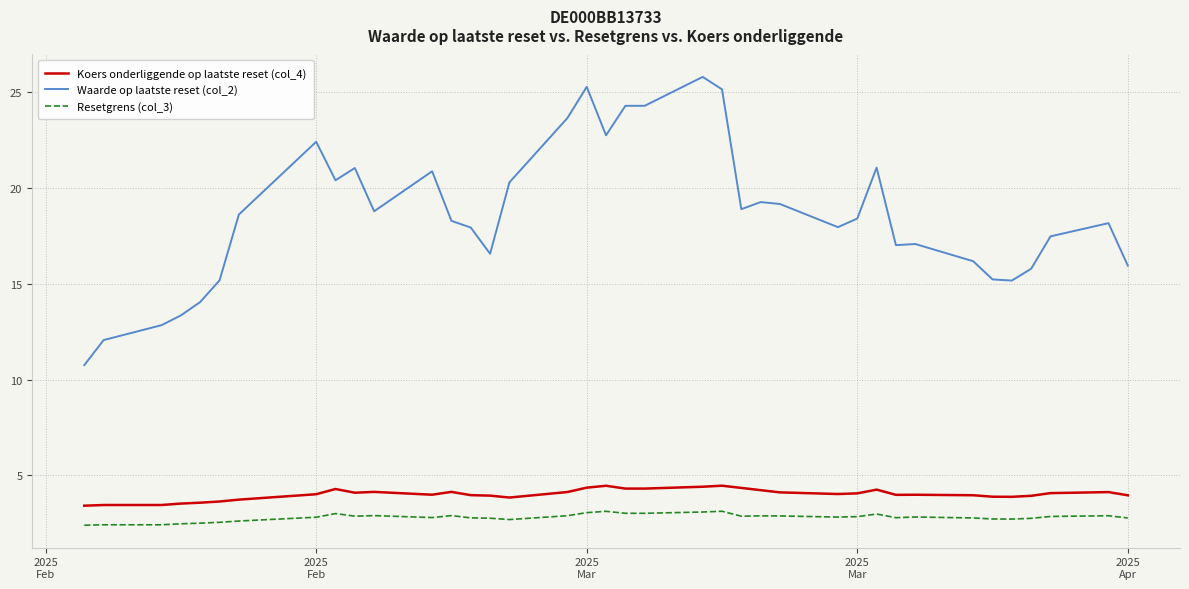

The value of Koers onderliggende op laatste reset (col_4) at 3 is 6.7. True or false?

False